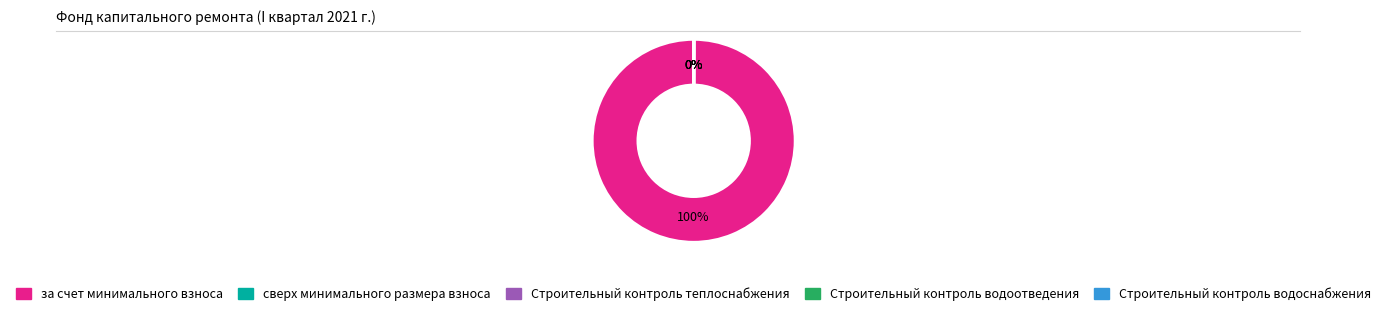

To the nearest percent, what percentage of the pie is за счет минимального взноса?

100%